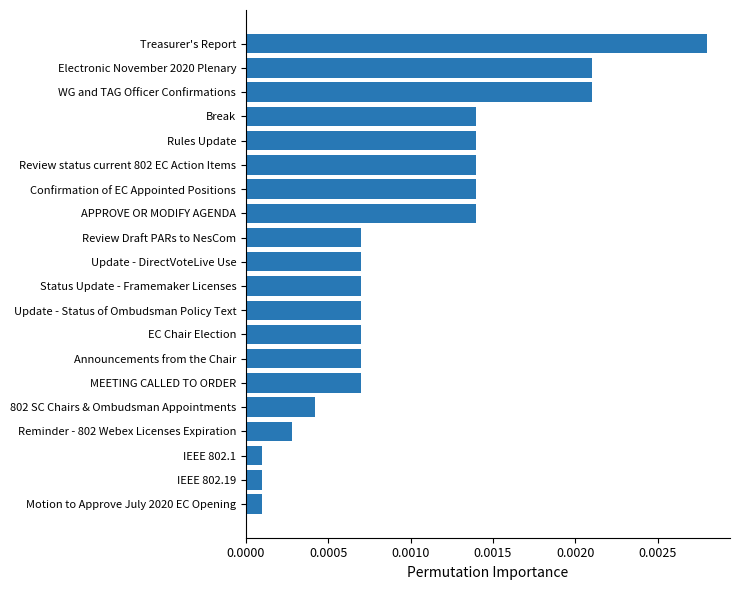

Which has a higher value, MEETING CALLED TO ORDER or Break?

Break